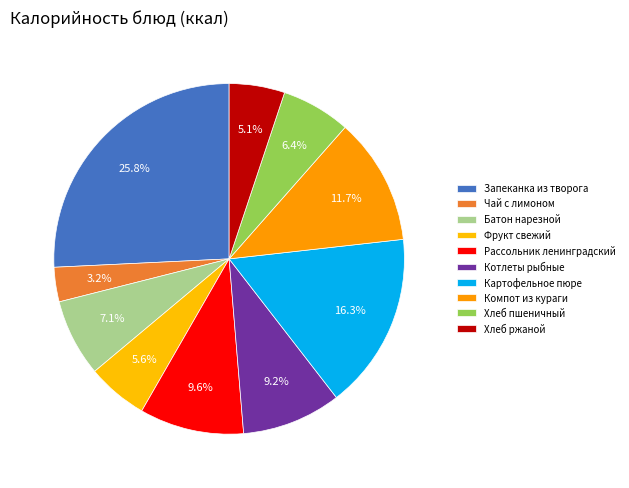

How many segments does this pie chart have?

10